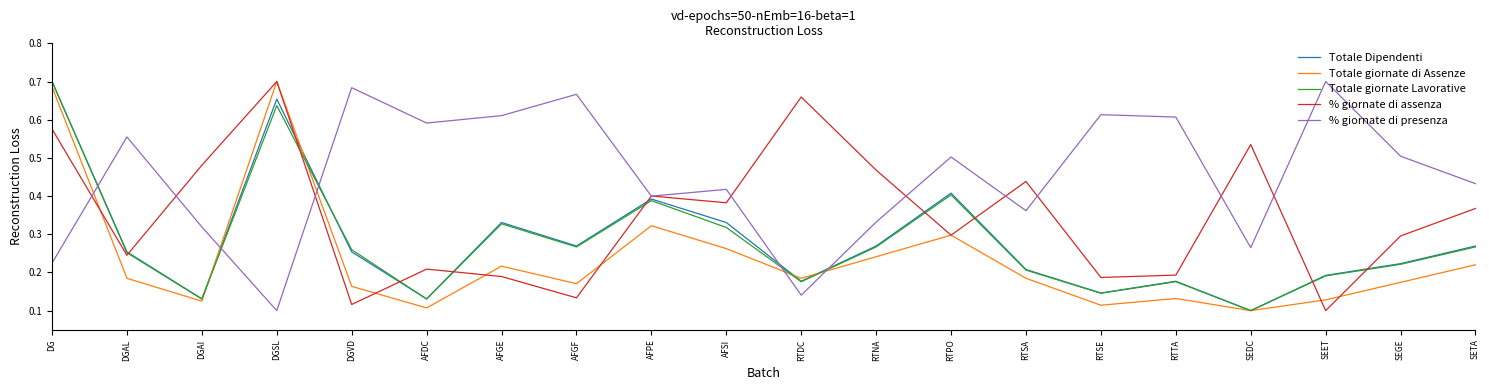

Does the chart display data point markers on the line(s)?

No